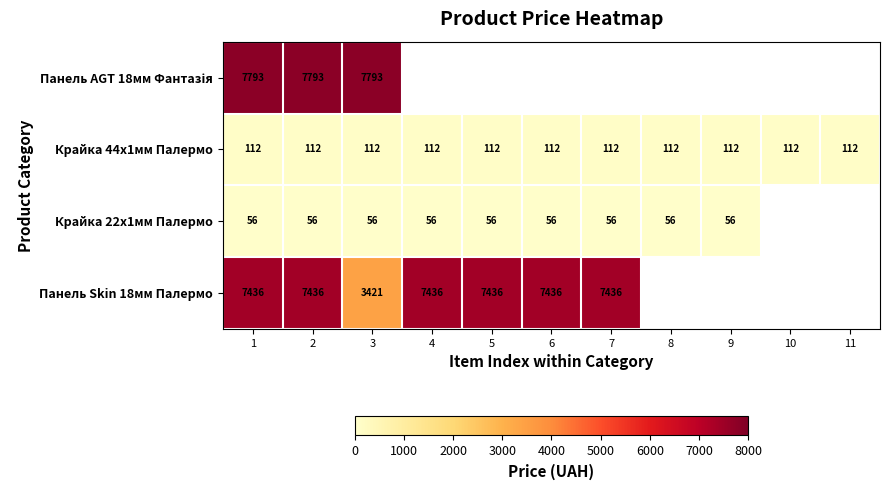

What is the total value across all series at 2?

15397.0